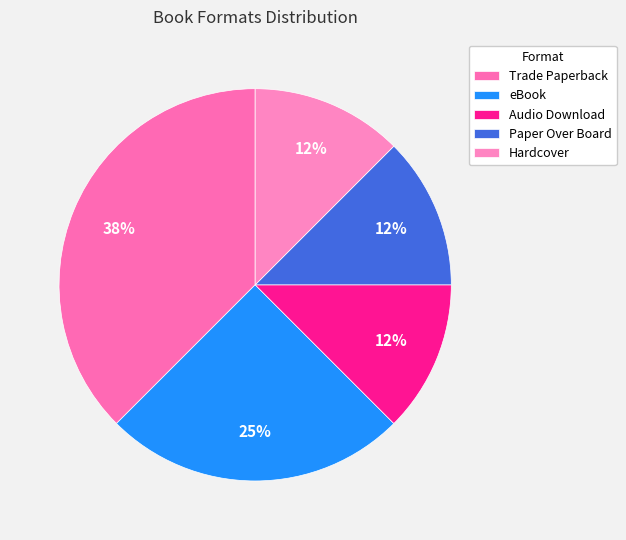

Which slice is the largest?

Trade Paperback